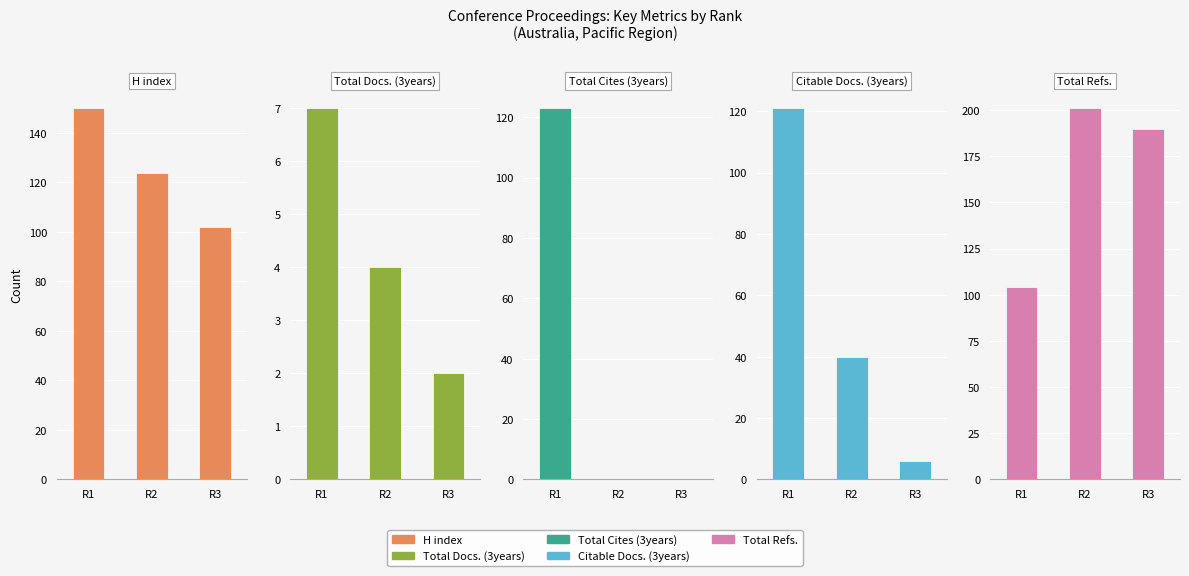

Which series has the largest range (max minus min)?

Total Cites (3years)